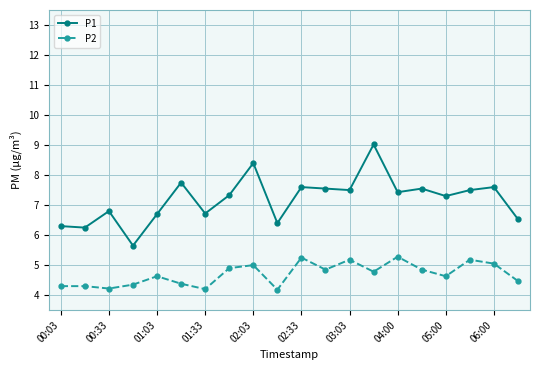

True or false: P2 has more than 1 points higher than both neighbors.

True